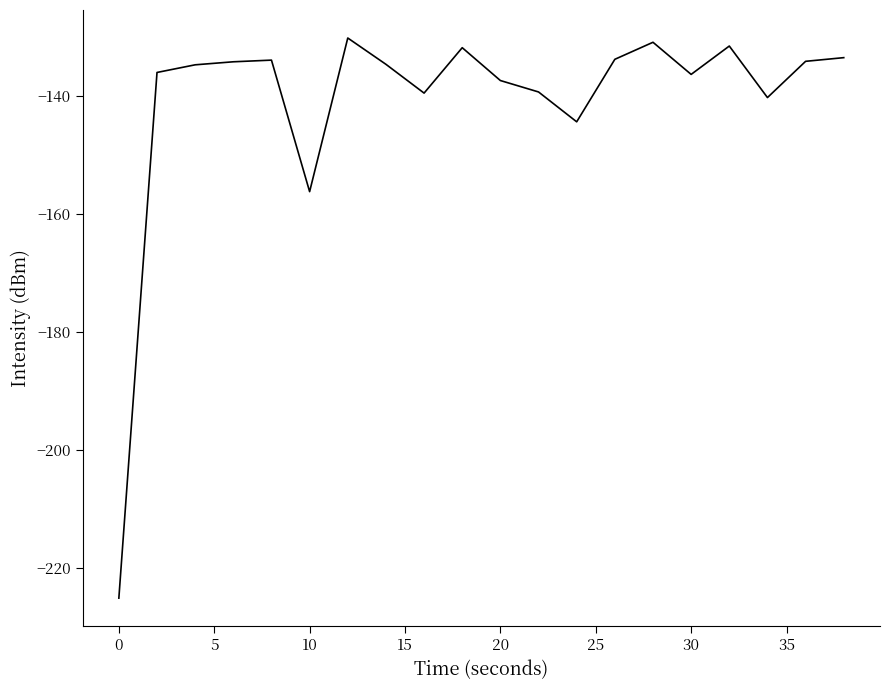

What is the difference between the maximum and minimum values?

95.0